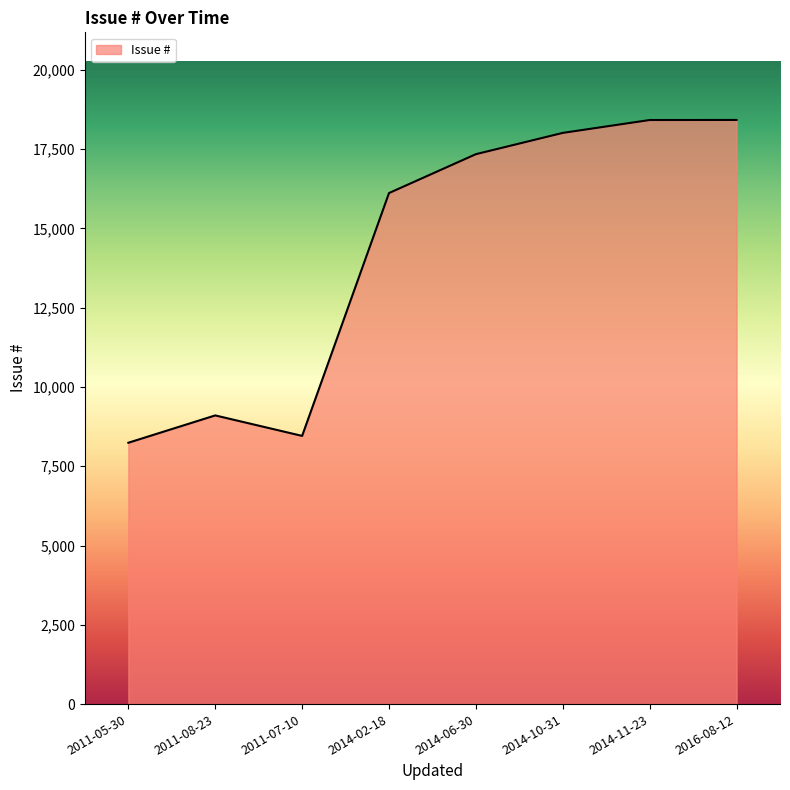

What is the average value?

14265